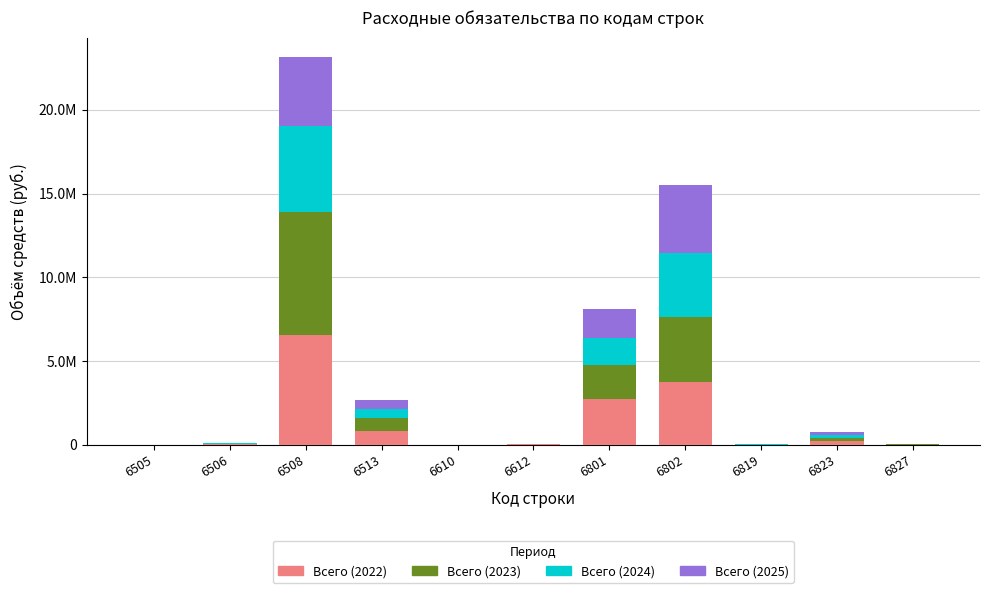

What are all the series names shown in the legend?

Всего (2022), Всего (2023), Всего (2024), Всего (2025)